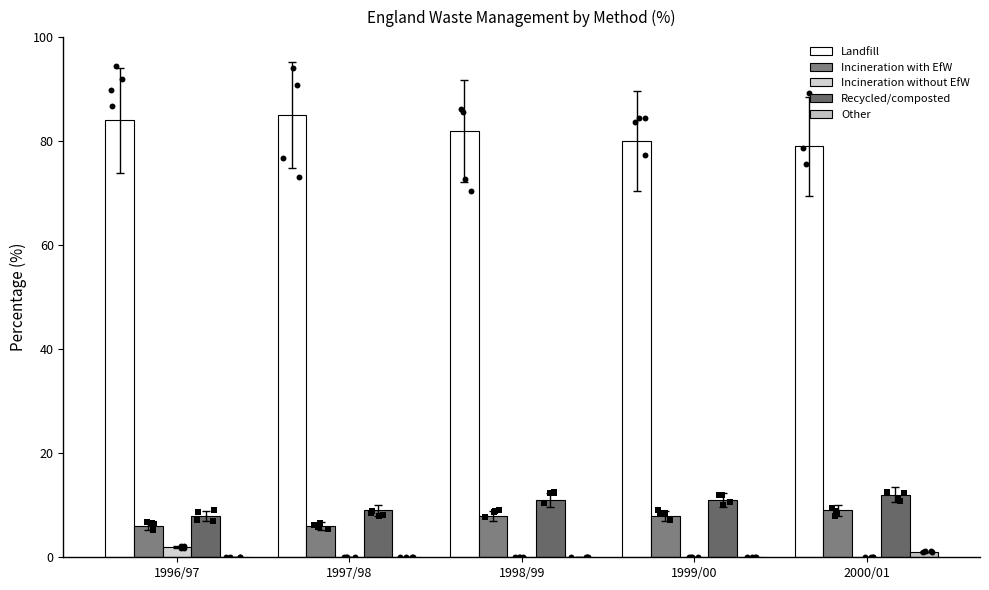

What are all the series names shown in the legend?

Landfill, Incineration with EfW, Incineration without EfW, Recycled/composted, Other